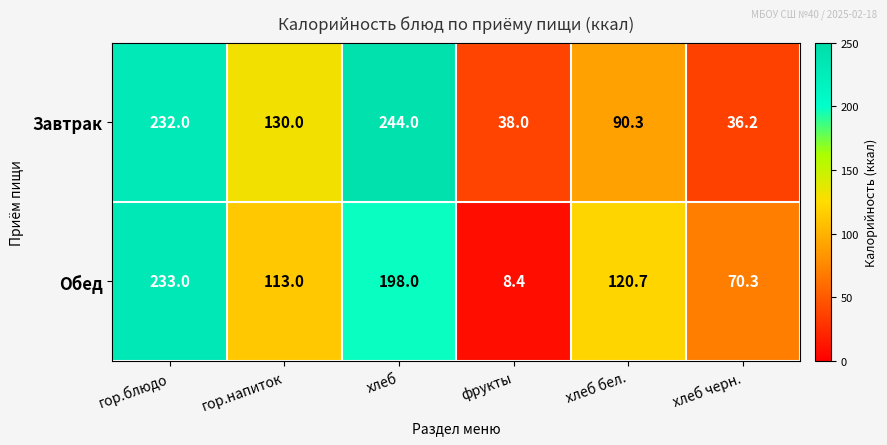

True or false: Обед has a value of 336.7 at хлеб.

False